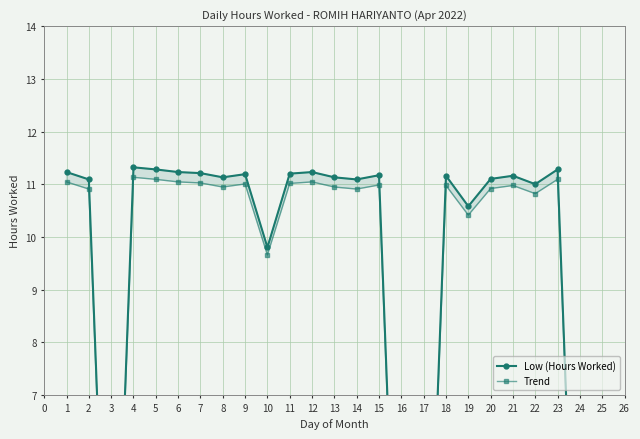

What is the value of the Low (Hours Worked) point at the 21st from the left?

11.2